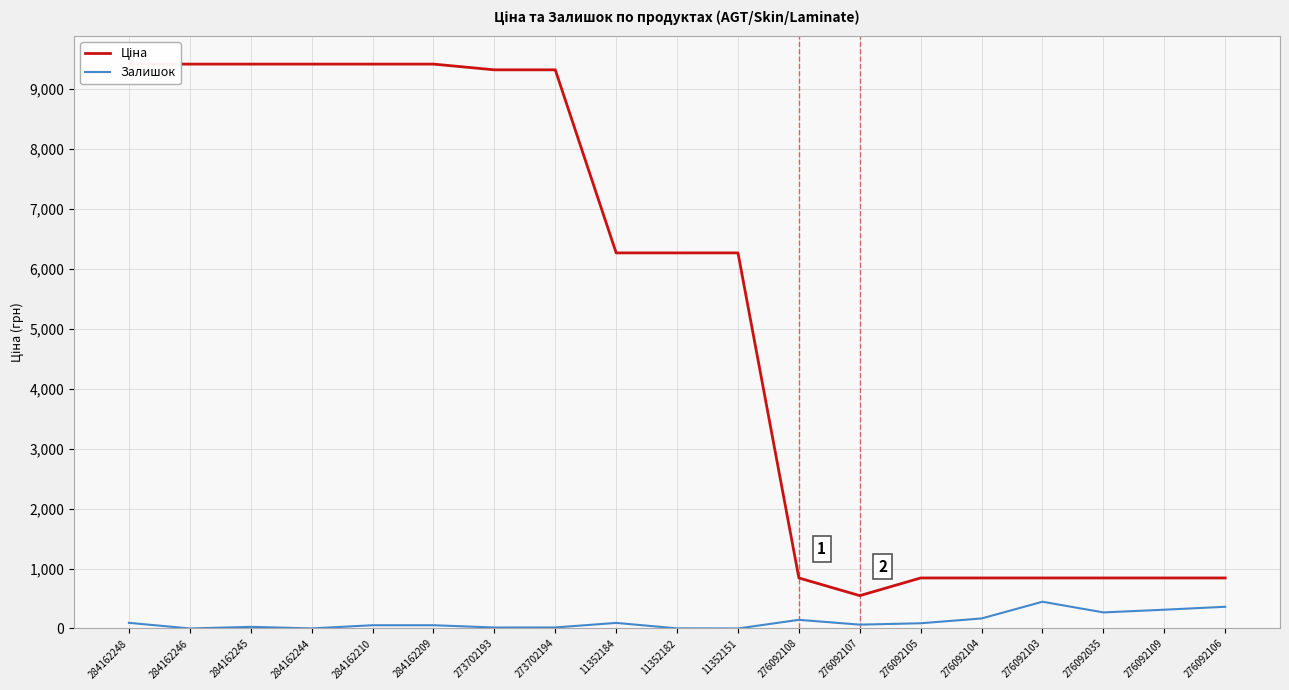

Reading left to right, what are all the values shown in this chart?

Ціна: 284162248=9416.9	284162246=9416.9	284162245=9416.9	284162244=9416.9	284162210=9416.9	284162209=9416.9	273702193=9321.4	273702194=9321.4	11352184=6266.7	11352182=6266.7	11352151=6266.7	276092108=842.8	276092107=547.8	276092105=842.8	276092104=842.8	276092103=842.8	276092035=842.8	276092109=842.8	276092106=842.8
Залишок: 284162248=94.0	284162246=0.0	284162245=27.0	284162244=1.0	284162210=54.0	284162209=54.0	273702193=16.0	273702194=17.0	11352184=93.0	11352182=2.0	11352151=0.0	276092108=144.0	276092107=64.0	276092105=87.0	276092104=167.0	276092103=446.0	276092035=268.0	276092109=313.0	276092106=362.0